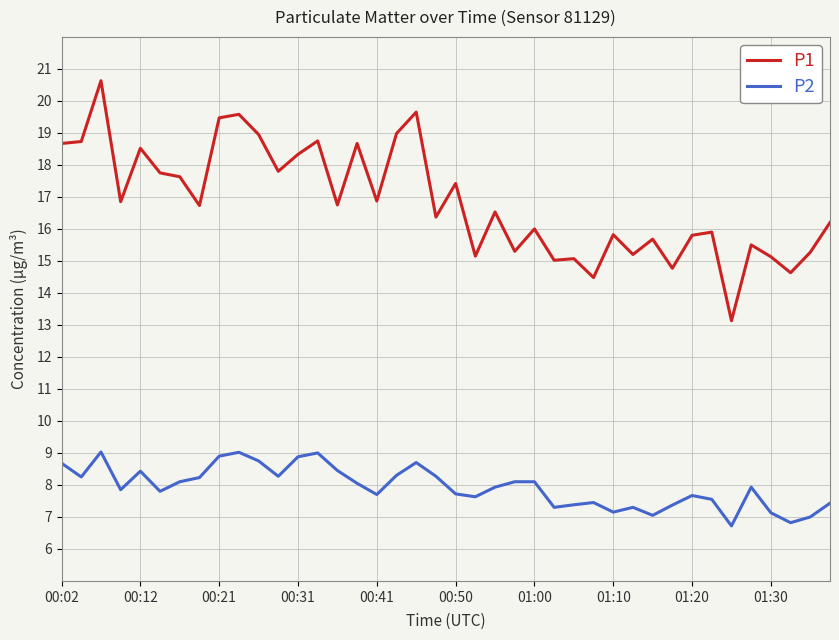

Which series has the widest spread of values?

P1